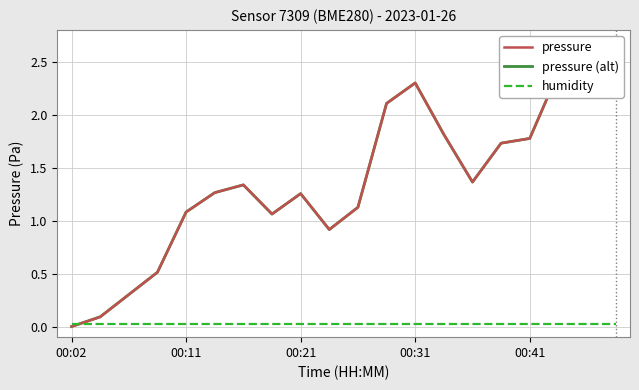

At which category does pressure reach its first local peak?

6